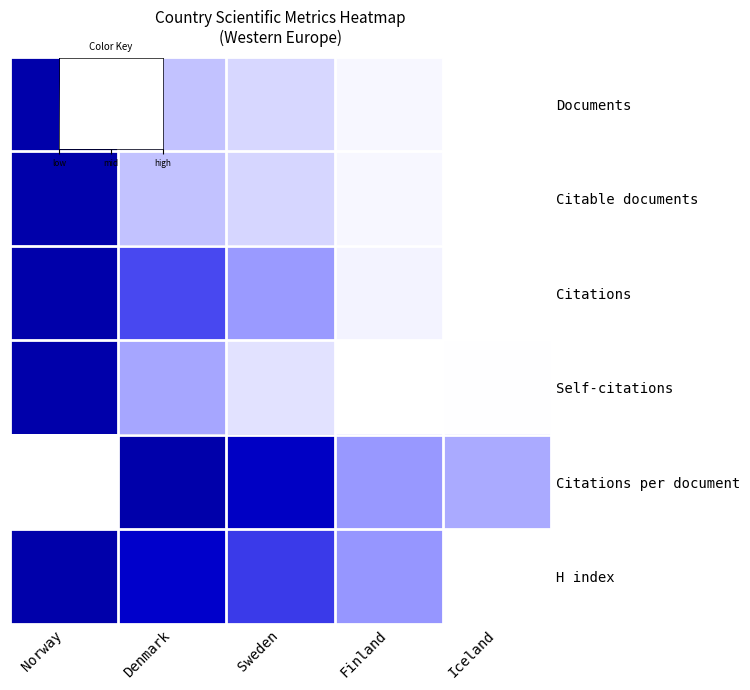

At which category is the sum across all series the highest?

Norway